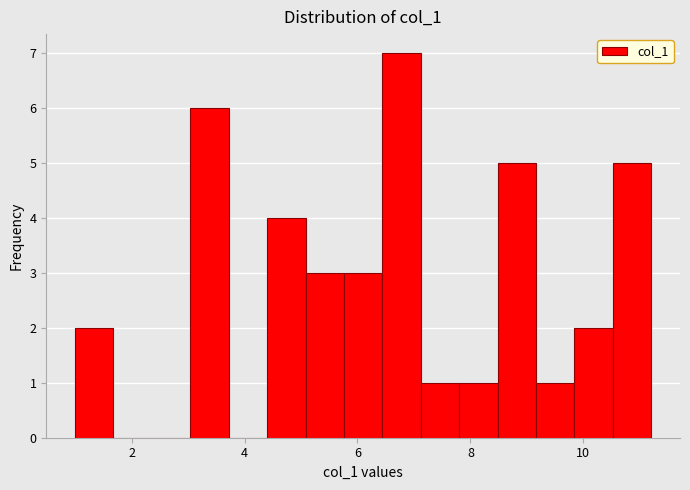

Around what value on the x-axis is the tallest bar? Give the approximate position of its centre, as read against the axis.

6.8